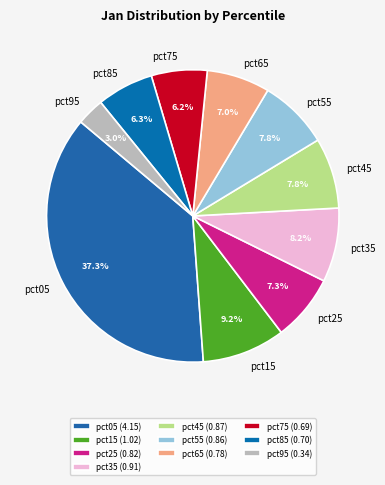

Does pct45 account for over 50% of the chart?

No